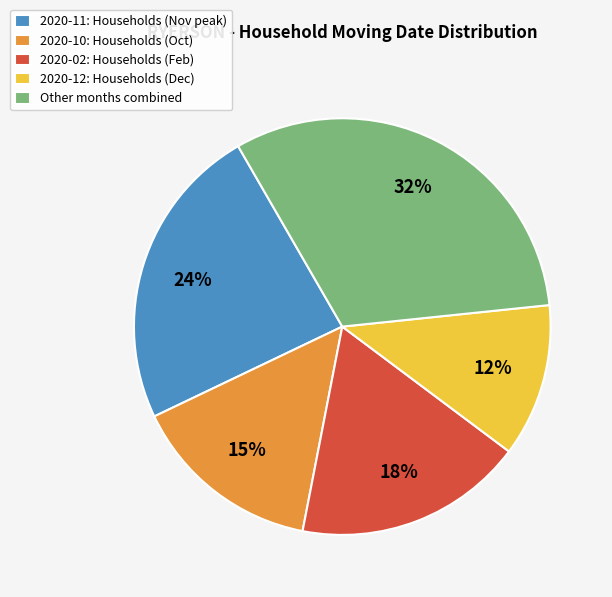

How many slices are in this pie chart?

5